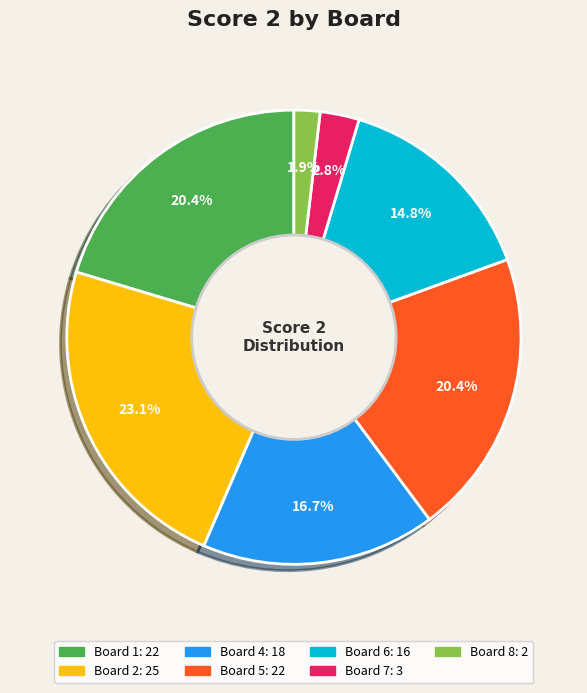

Is there a majority slice in this chart?

No